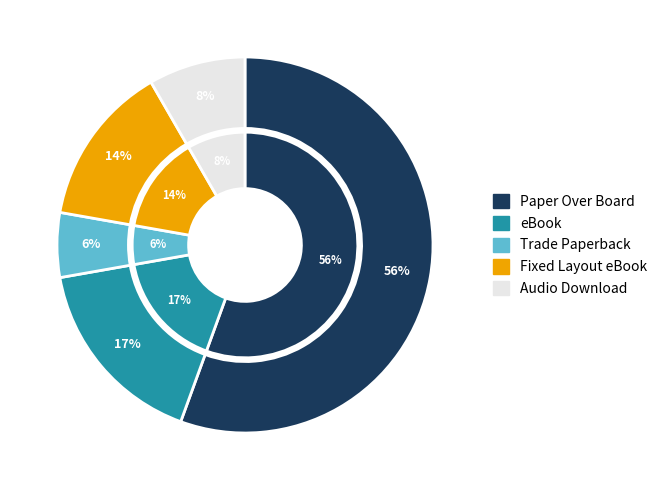

Is it true that Audio Download is 8% of the pie?

True